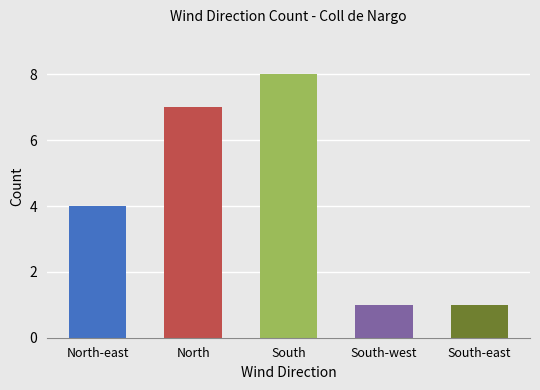

What is the minimum value shown in the chart?

1